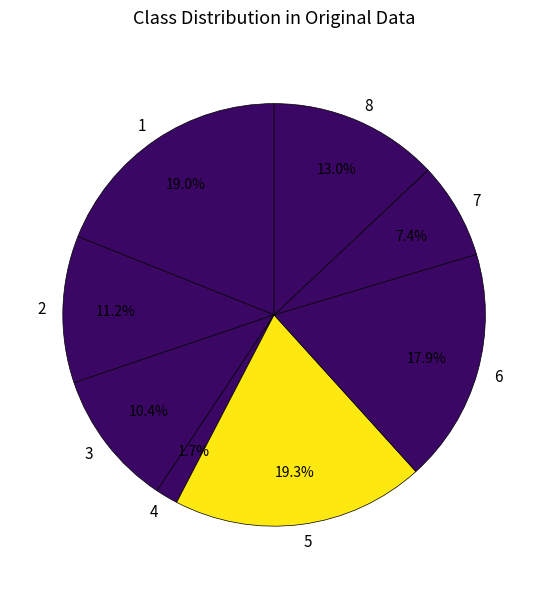

Is 6 the majority of the pie?

No